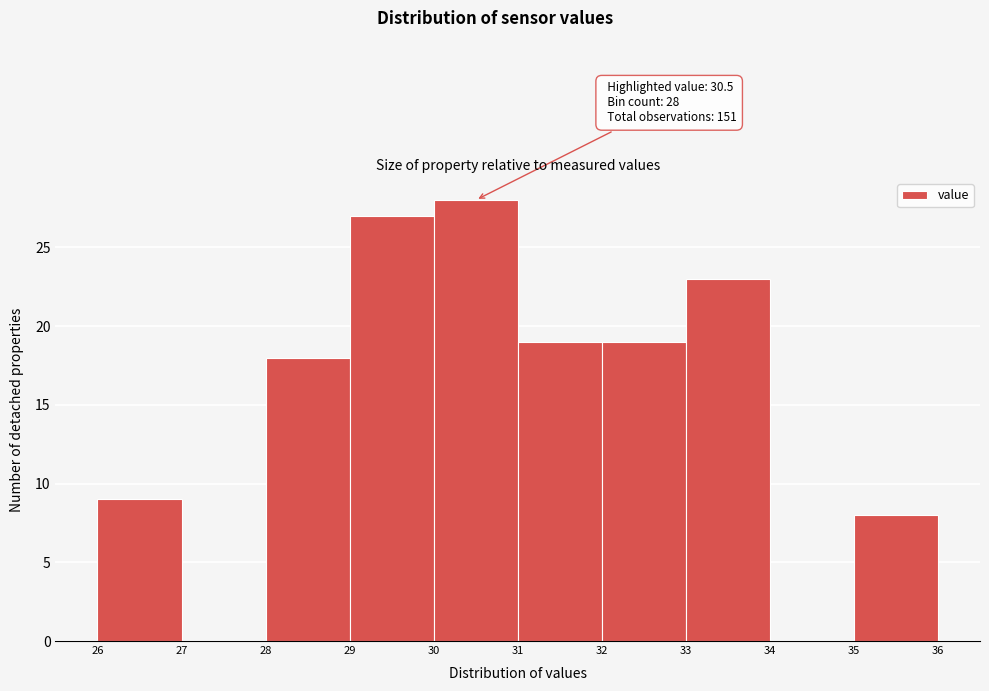

Over which range of the x-axis is the bar tallest?

30 to 31